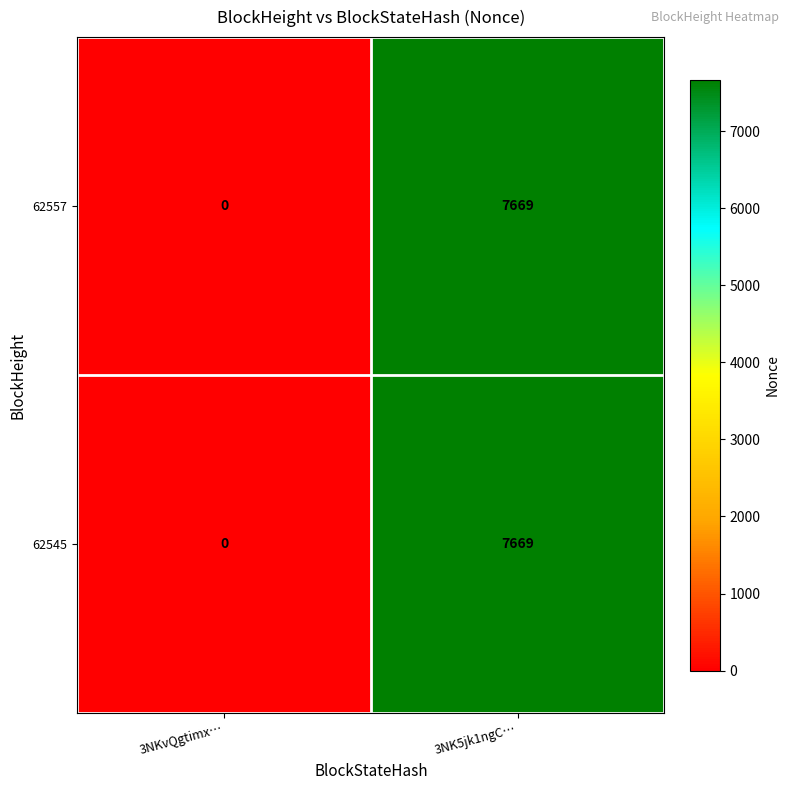

At how many categories does at least one series exceed 7191?

1